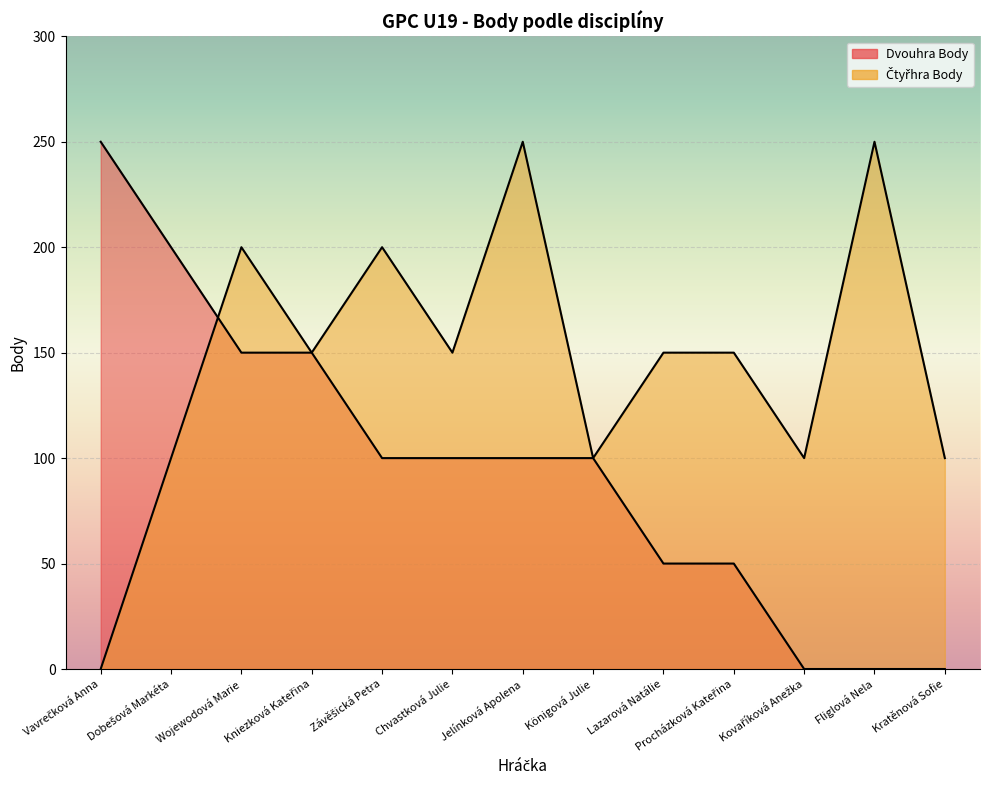

Between Lazarová Natálie and Kovaříková Anežka, which is larger?

Lazarová Natálie